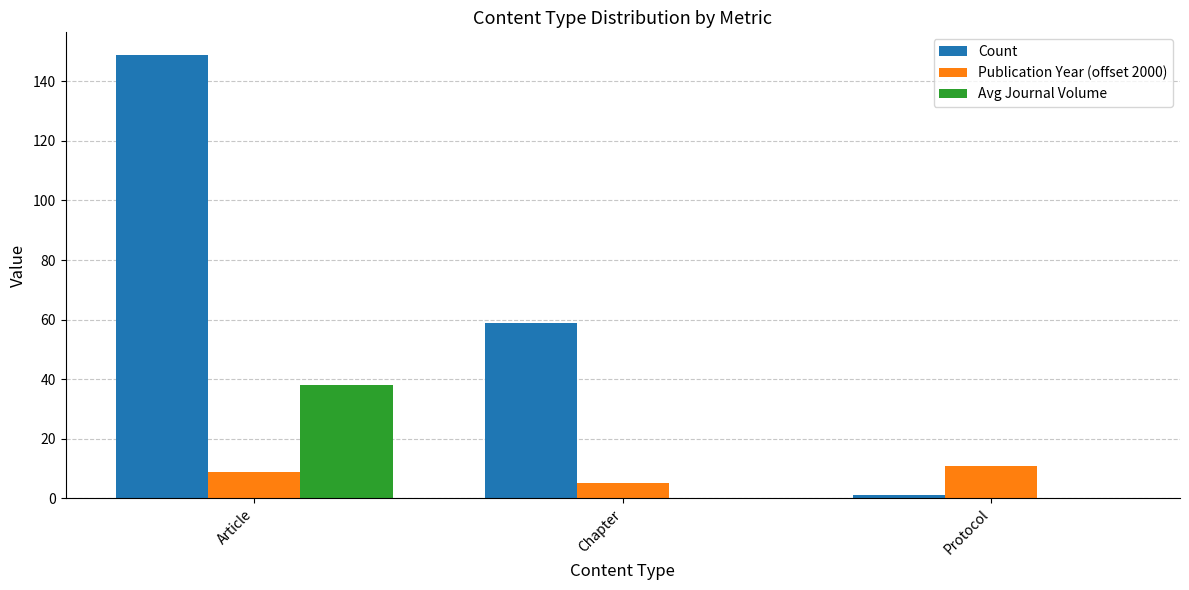

At which label does Avg Journal Volume reach its peak?

Article